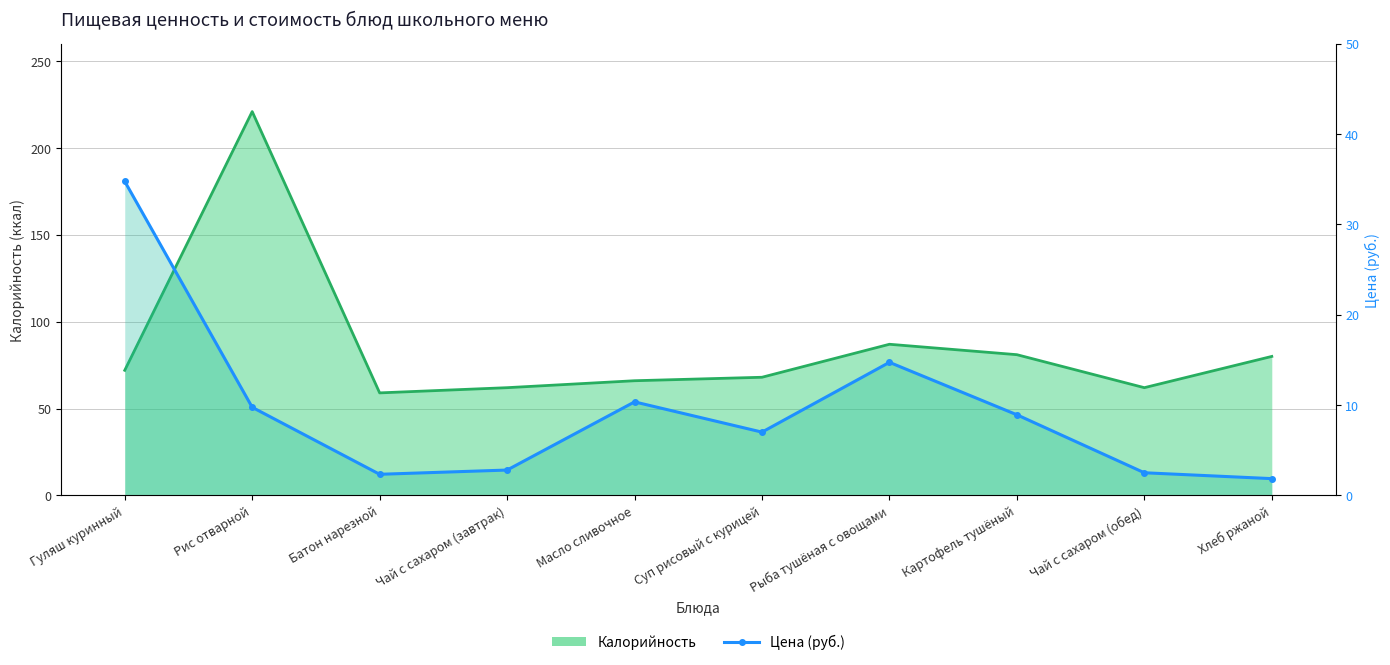

Where is the first local maximum?

Масло сливочное